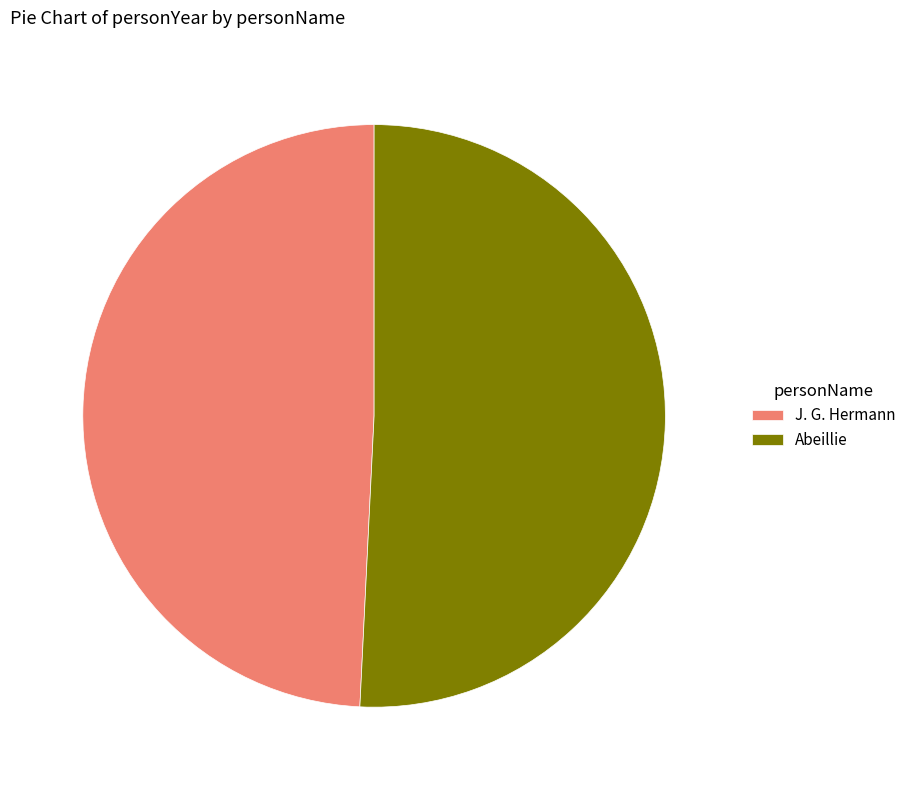

What is the smallest slice in the pie chart?

J. G. Hermann